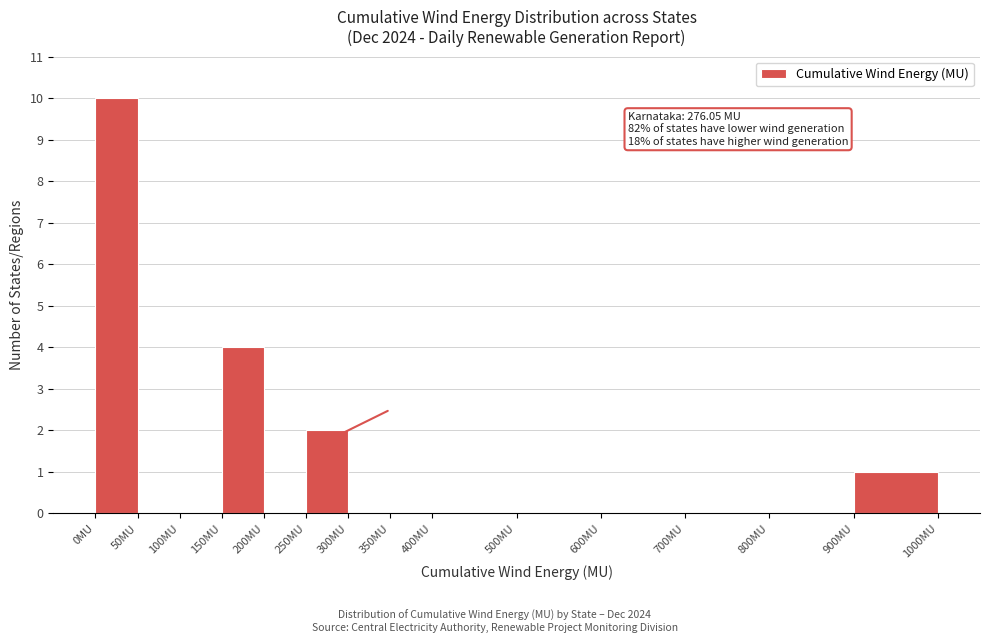

Which range on the x-axis has the tallest bar?

0 to 50